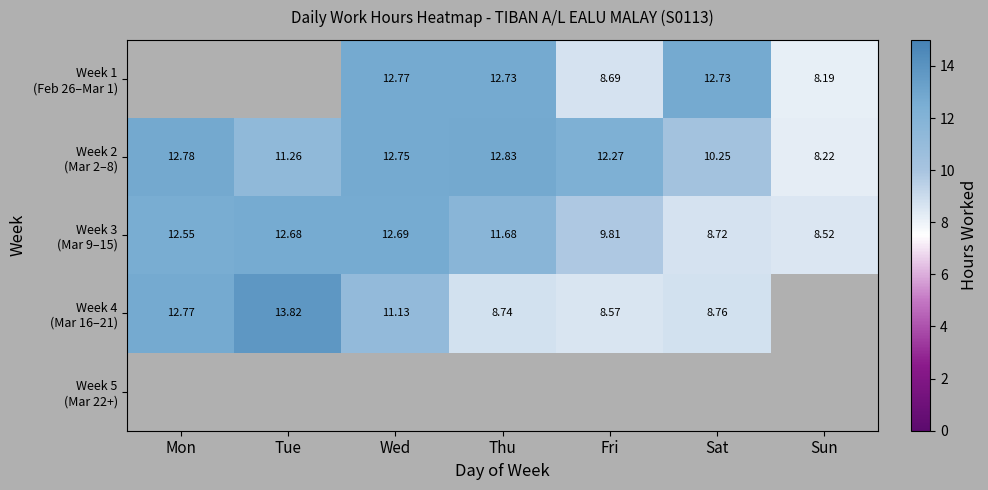

What is the difference between the maximum and minimum values in the Week 2 (Mar 2–8) series?

4.6